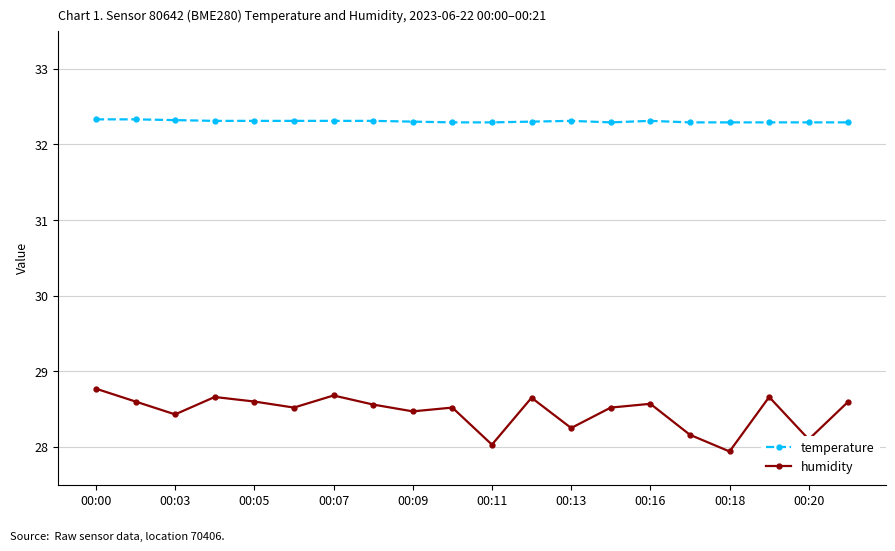

Count the temperature values in the range 32 to 33.

20